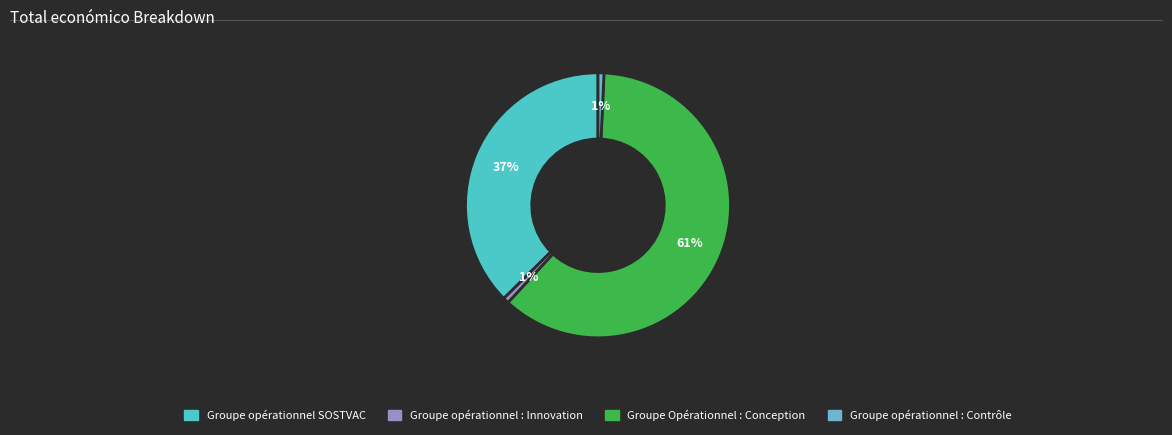

Combined, do Groupe opérationnel SOSTVAC and Groupe Opérationnel : Conception account for over 50%?

Yes